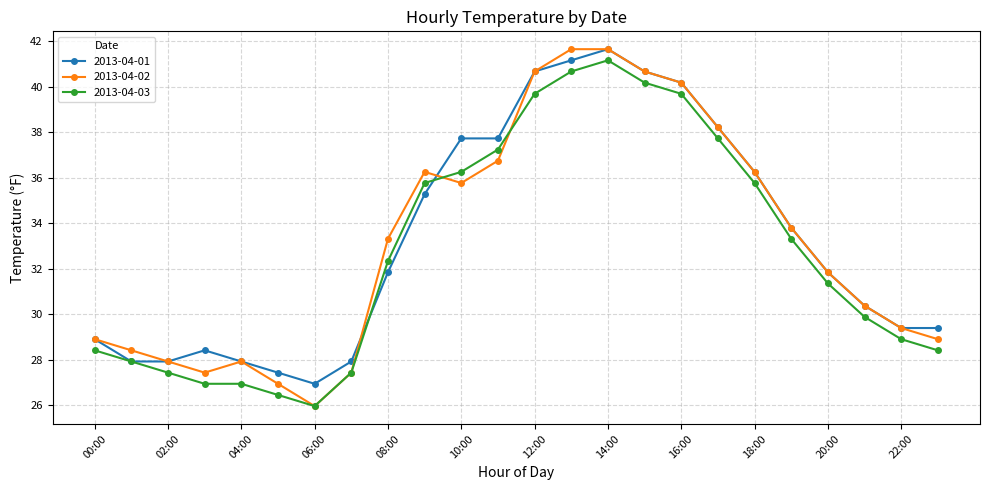

True or false: 2013-04-03 has more than 0 interior local peaks.

True